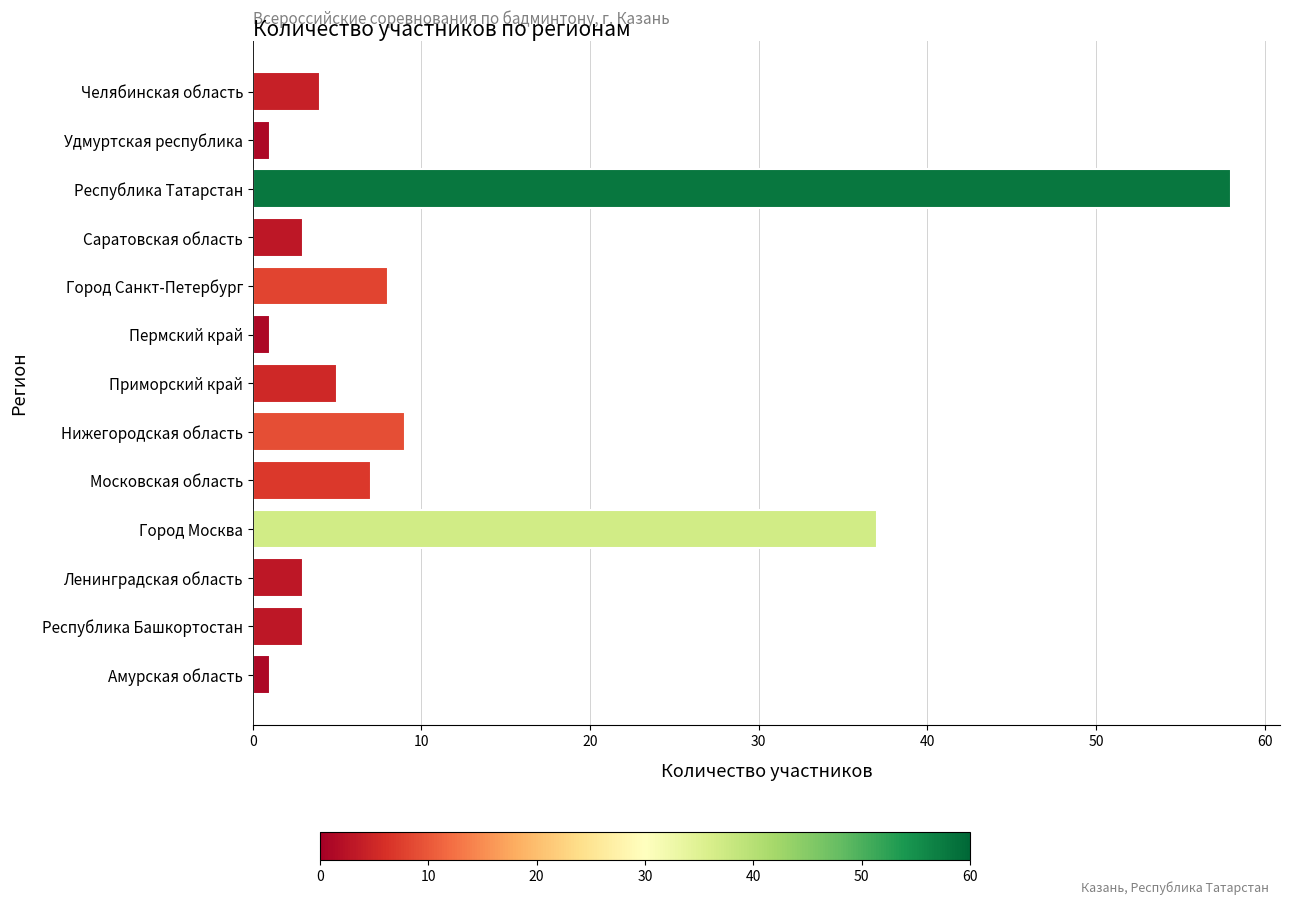

At which label is the value closest to 29?

Город Москва